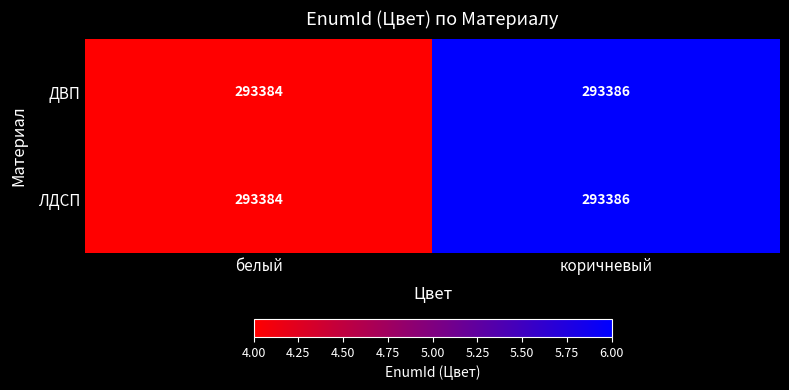

What is the total value across all series at коричневый?

586772